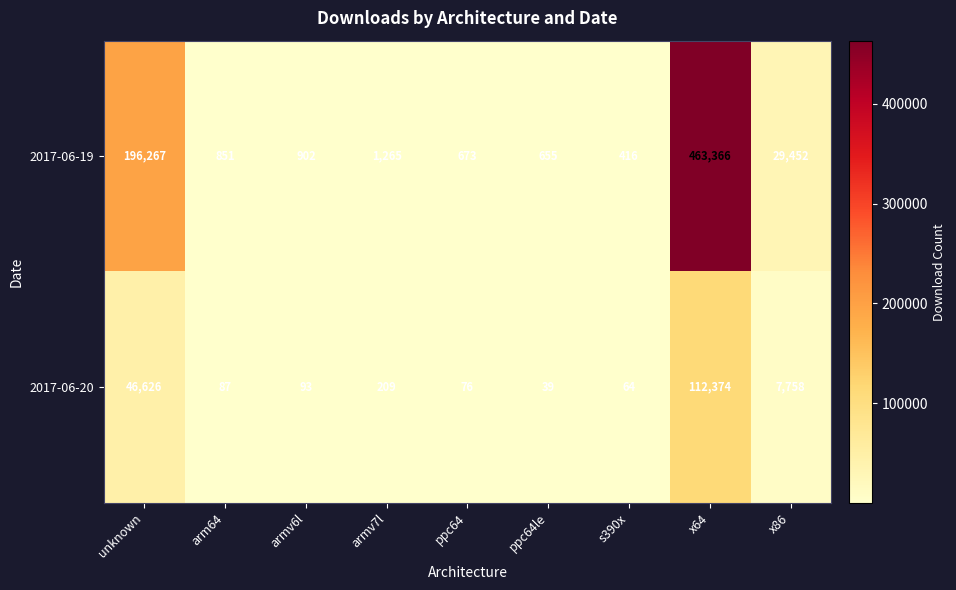

Between unknown and ppc64, which series saw the biggest shift?

2017-06-19